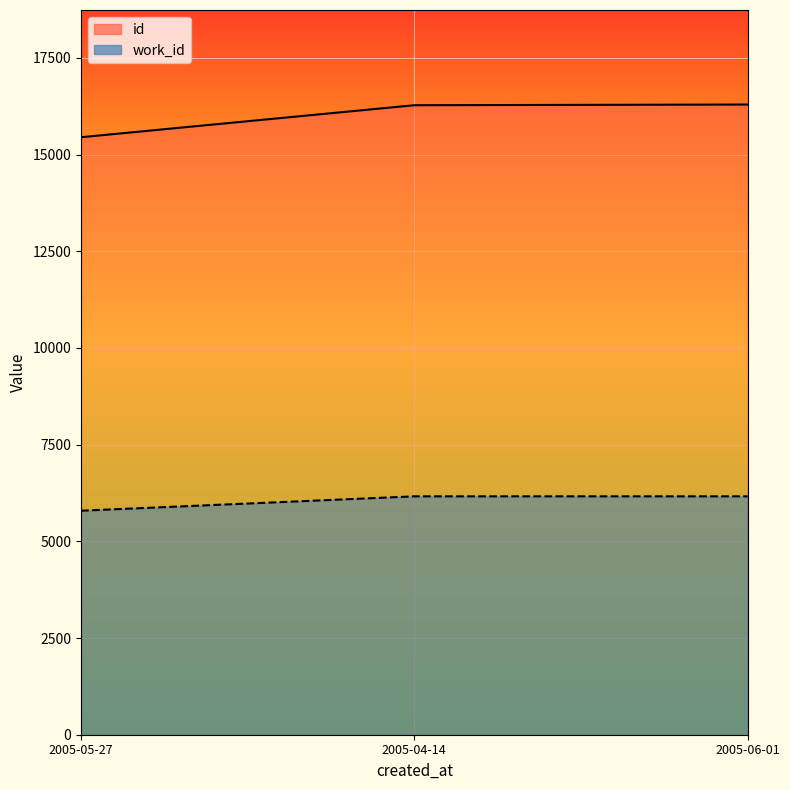

What is the difference between the maximum and minimum values in the id series?

845